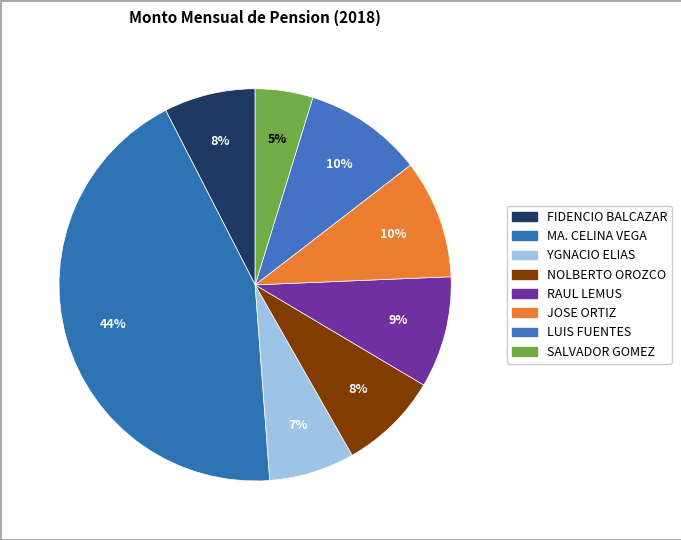

The JOSE ORTIZ slice represents 25% of the pie. True or false?

False